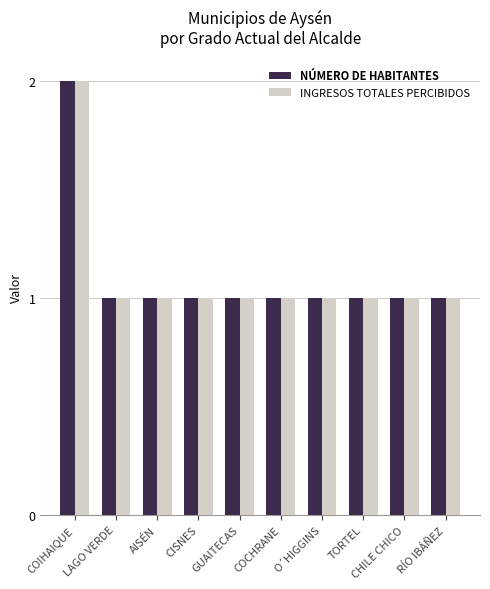

Reading left to right, extract all data points from this chart.

NÚMERO DE HABITANTES: COIHAIQUE=2	LAGO VERDE=1	AISÉN=1	CISNES=1	GUAITECAS=1	COCHRANE=1	O´HIGGINS=1	TORTEL=1	CHILE CHICO=1	RÍO IBÁÑEZ=1
INGRESOS TOTALES PERCIBIDOS: COIHAIQUE=2	LAGO VERDE=1	AISÉN=1	CISNES=1	GUAITECAS=1	COCHRANE=1	O´HIGGINS=1	TORTEL=1	CHILE CHICO=1	RÍO IBÁÑEZ=1